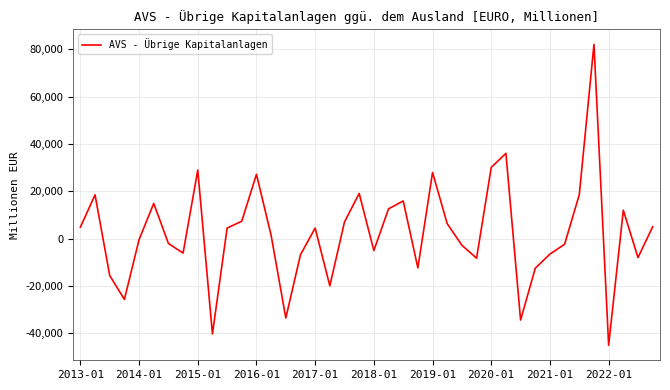

What is the minimum value shown in the chart?

-45000